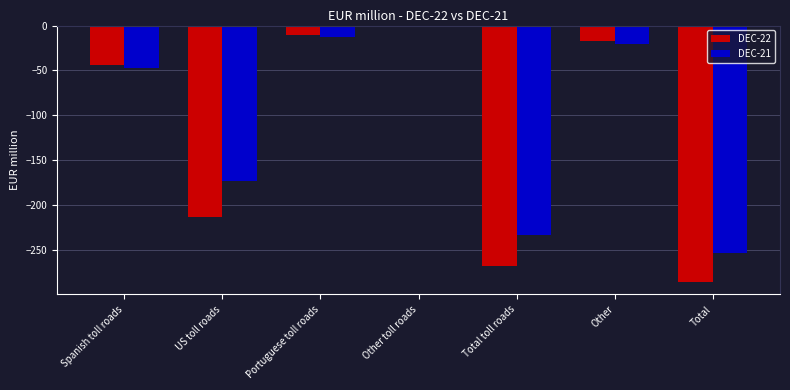

Which series has the largest total across all categories?

DEC-21